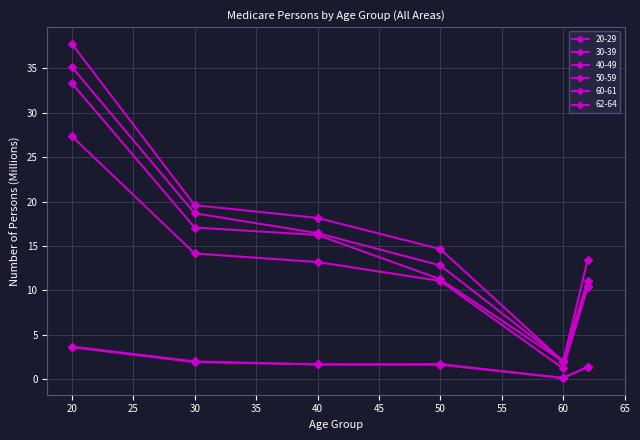

How many lines are shown in the chart?

6